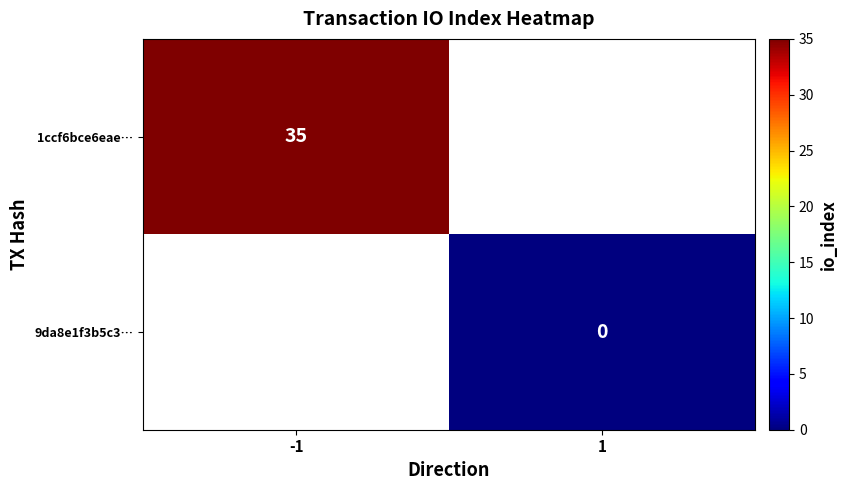

Which category has the highest value in the 1ccf6bce6eae… series?

-1